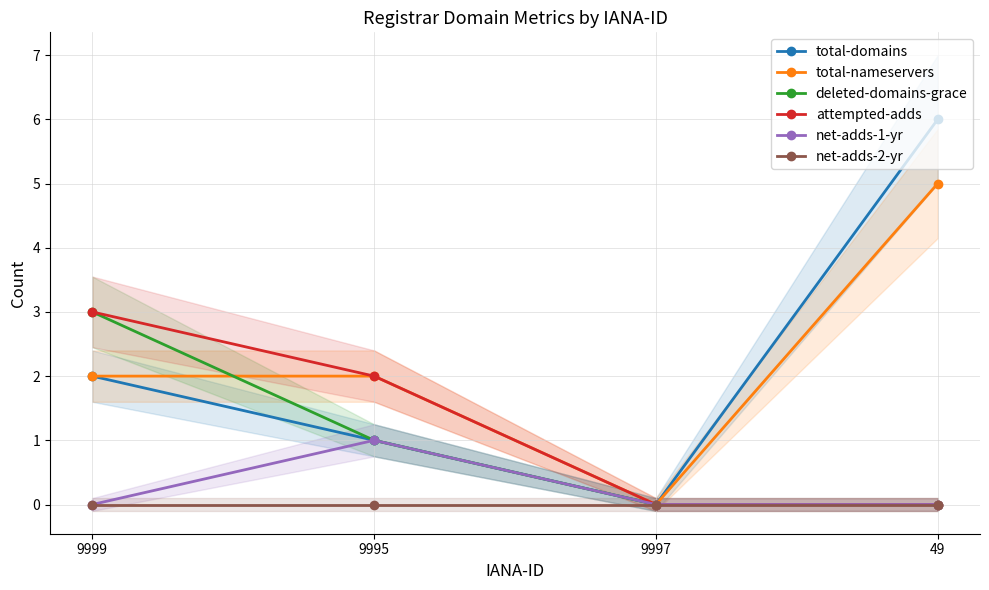

Rank the series by their maximum value, from lowest to highest.

net-adds-2-yr, net-adds-1-yr, deleted-domains-grace, attempted-adds, total-nameservers, total-domains